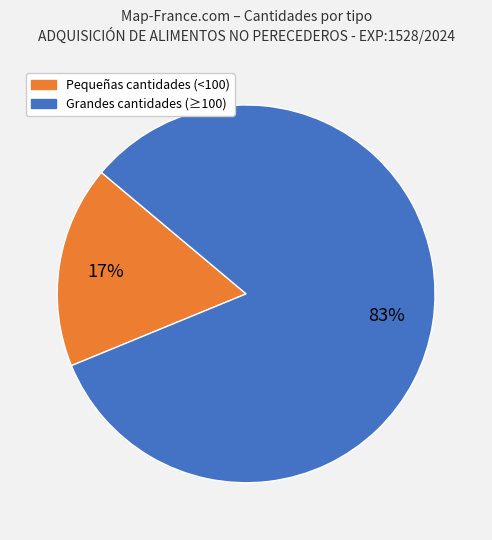

Is there a majority slice in this chart?

Yes